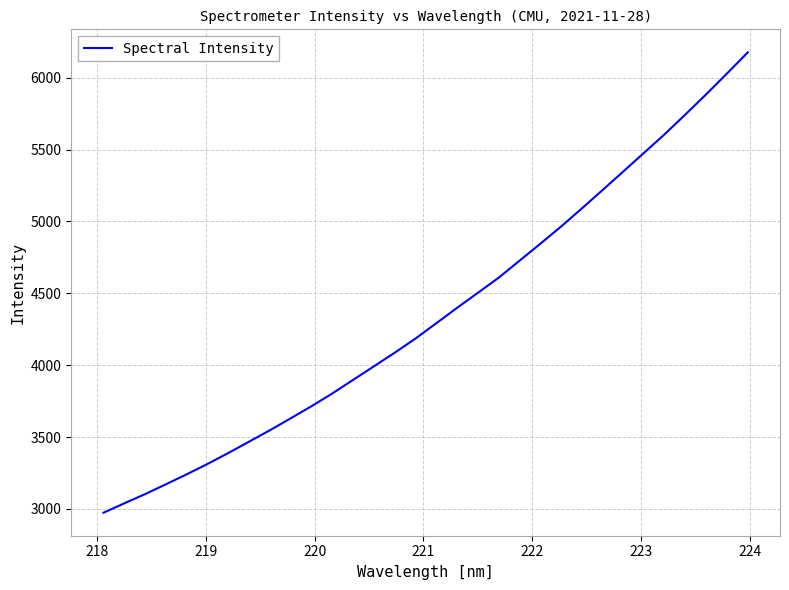

What is the minimum value shown in the chart?

2974.0